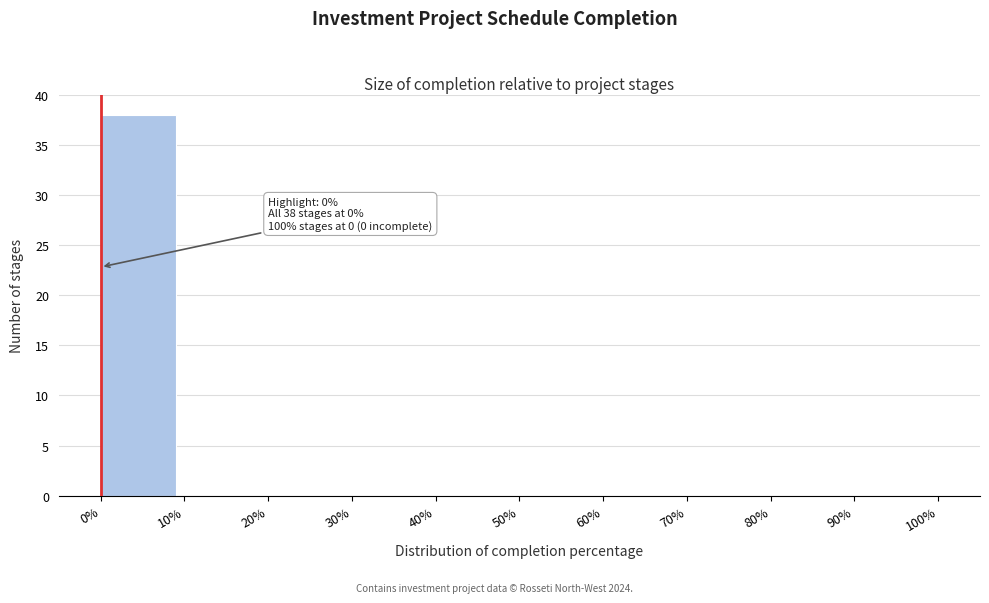

Which range on the x-axis has the tallest bar?

0% to 10%